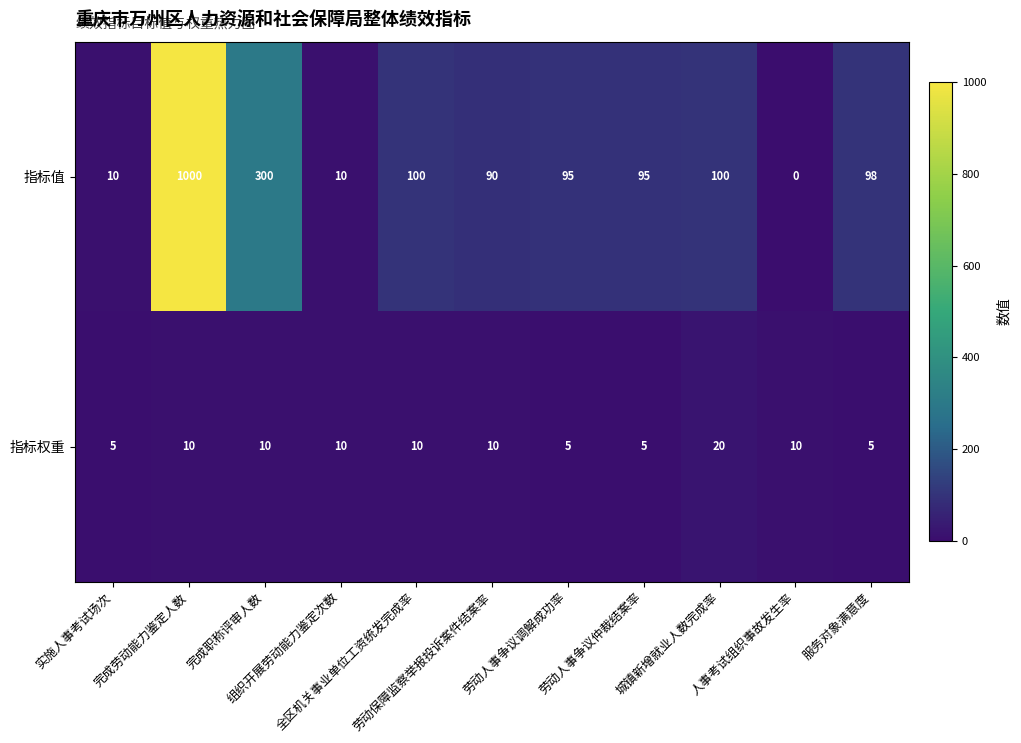

List the series in order of their peak value, lowest first.

指标权重, 指标值